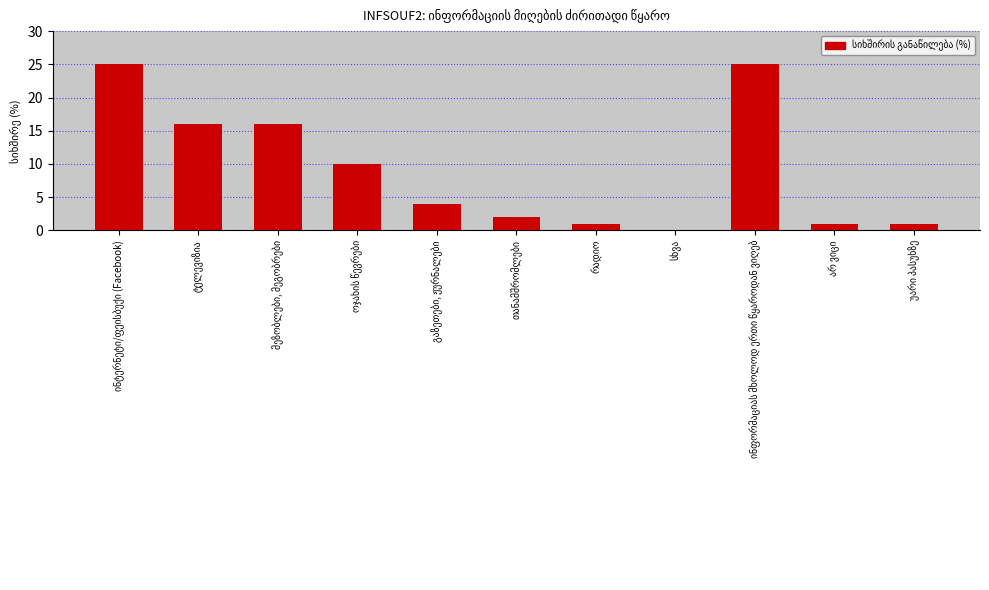

What is the sum of all values?

101